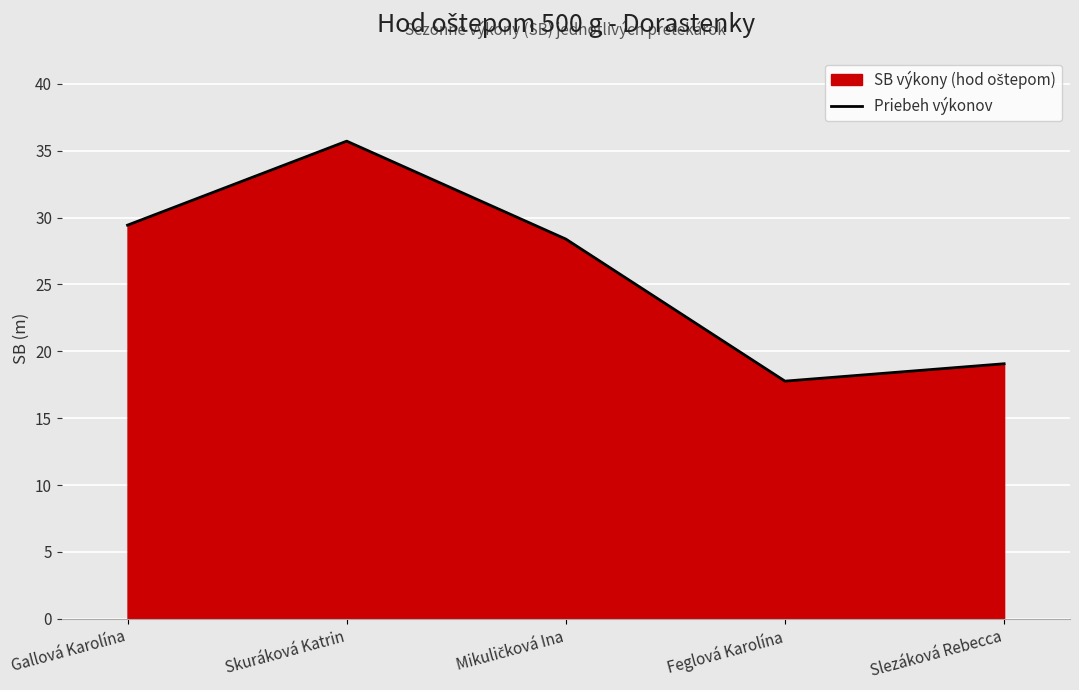

At which label does the data first exceed 28?

Gallová Karolína